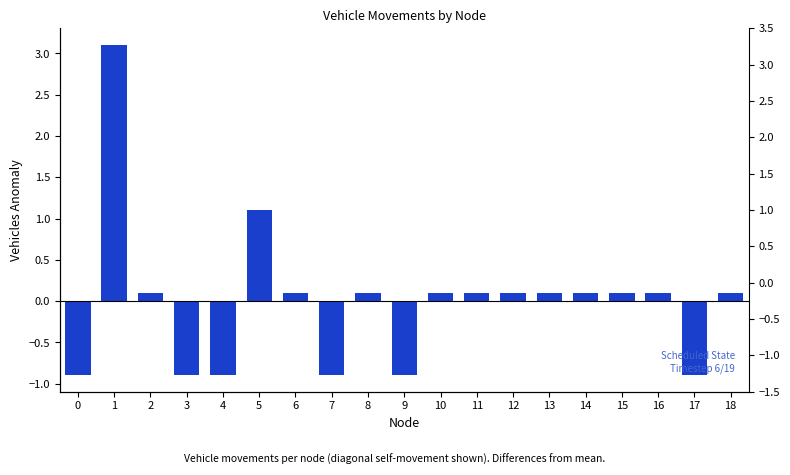

What is the difference between the values at 15 and 1?

3.0